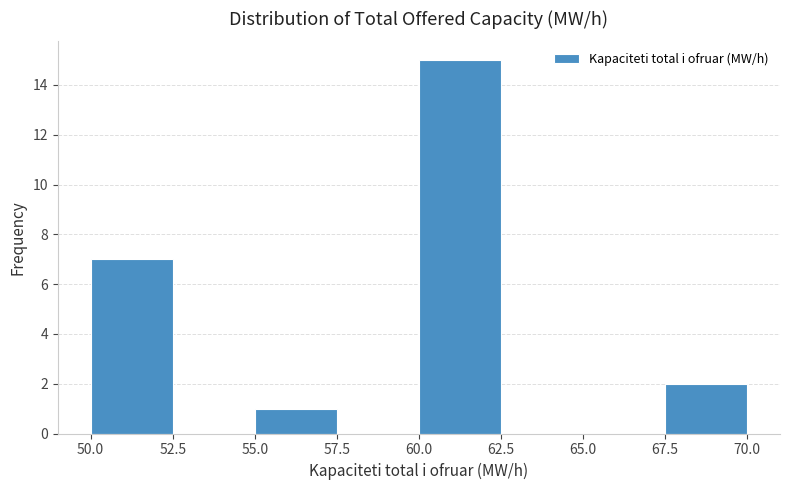

Reading left to right, list every bar in this chart as the range it spans on the x-axis followed by its height. The values are not printed on the chart, so give them approximately, as read against the axis.

50.0 to 52.5: 7
52.5 to 55.0: 0
55.0 to 57.5: 1
57.5 to 60.0: 0
60.0 to 62.5: 15
62.5 to 65.0: 0
65.0 to 67.5: 0
67.5 to 70.0: 2